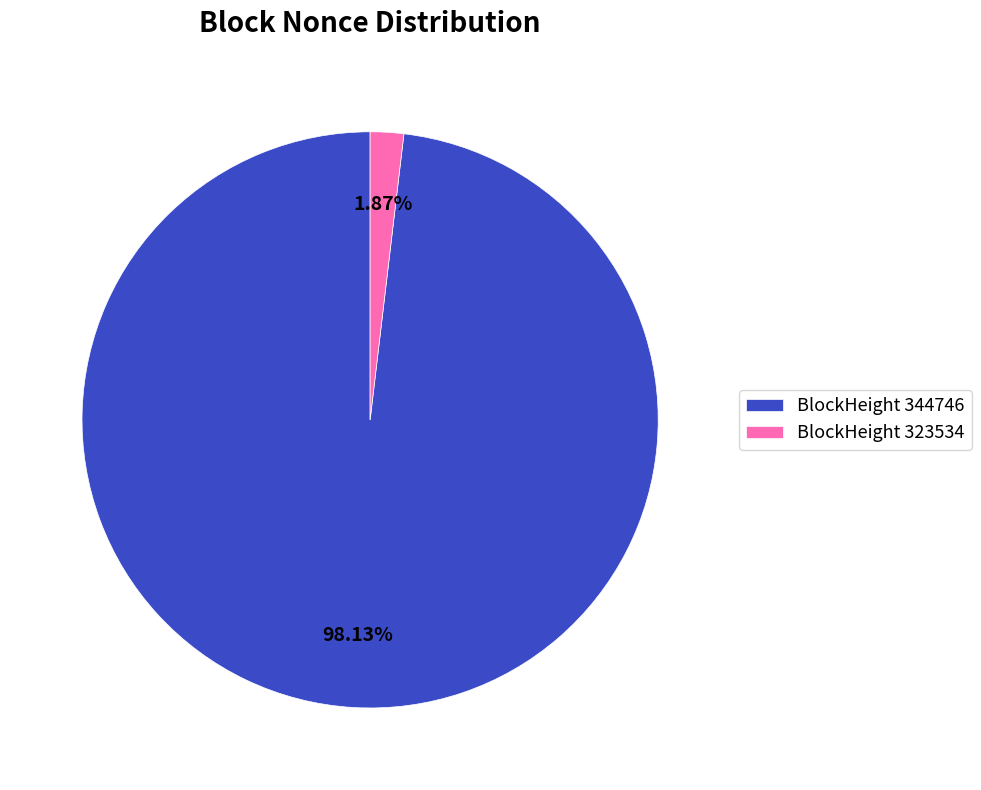

Is there any slice that represents more than half of the pie?

Yes